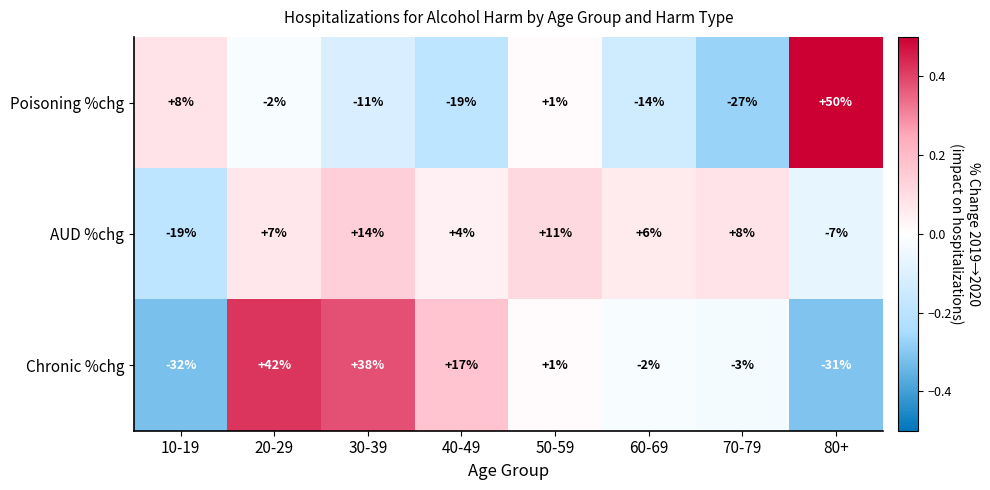

At which category is the sum across all series the highest?

20-29